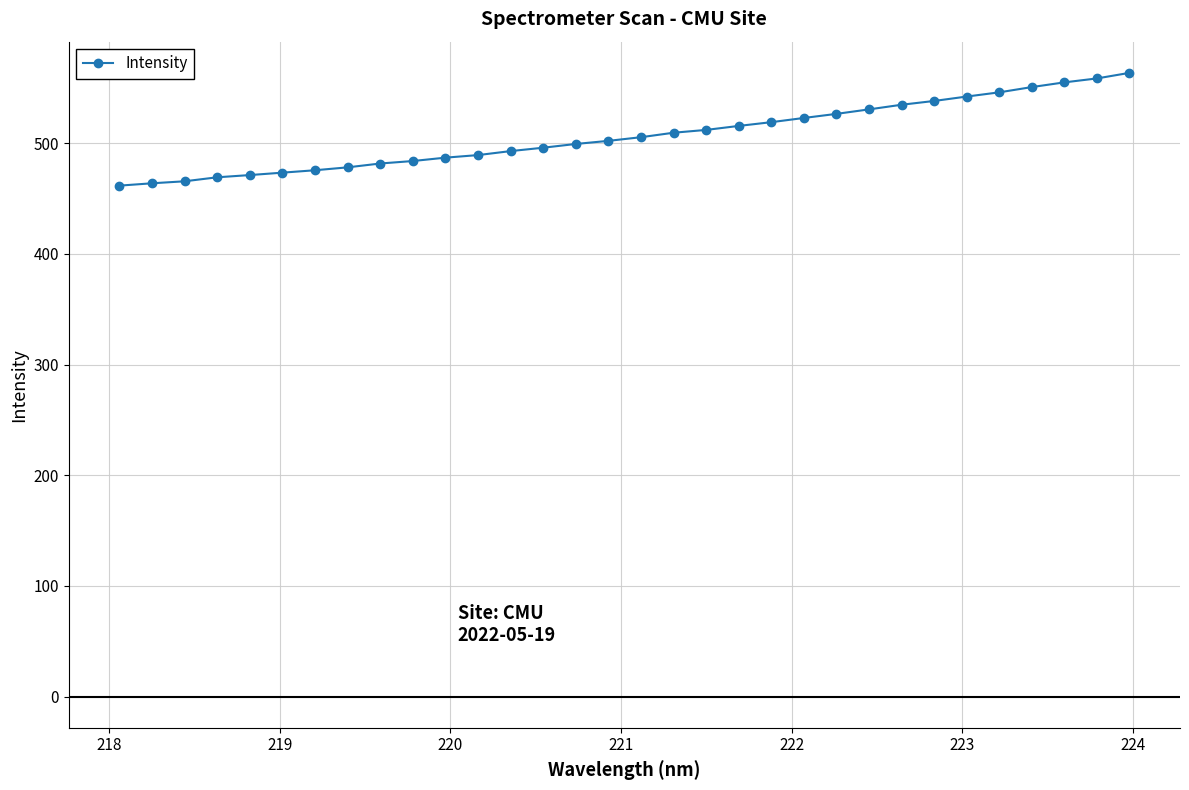

What is the minimum value shown in the chart?

461.7